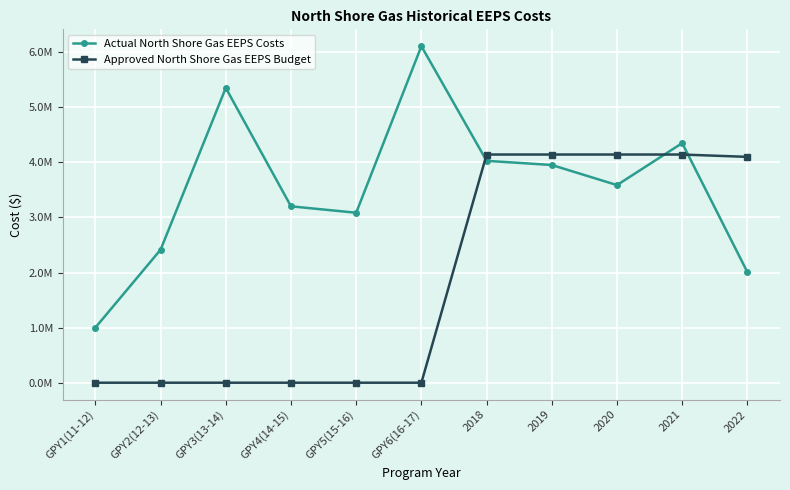

List the series in order of their overall mean, lowest first.

Approved North Shore Gas EEPS Budget, Actual North Shore Gas EEPS Costs